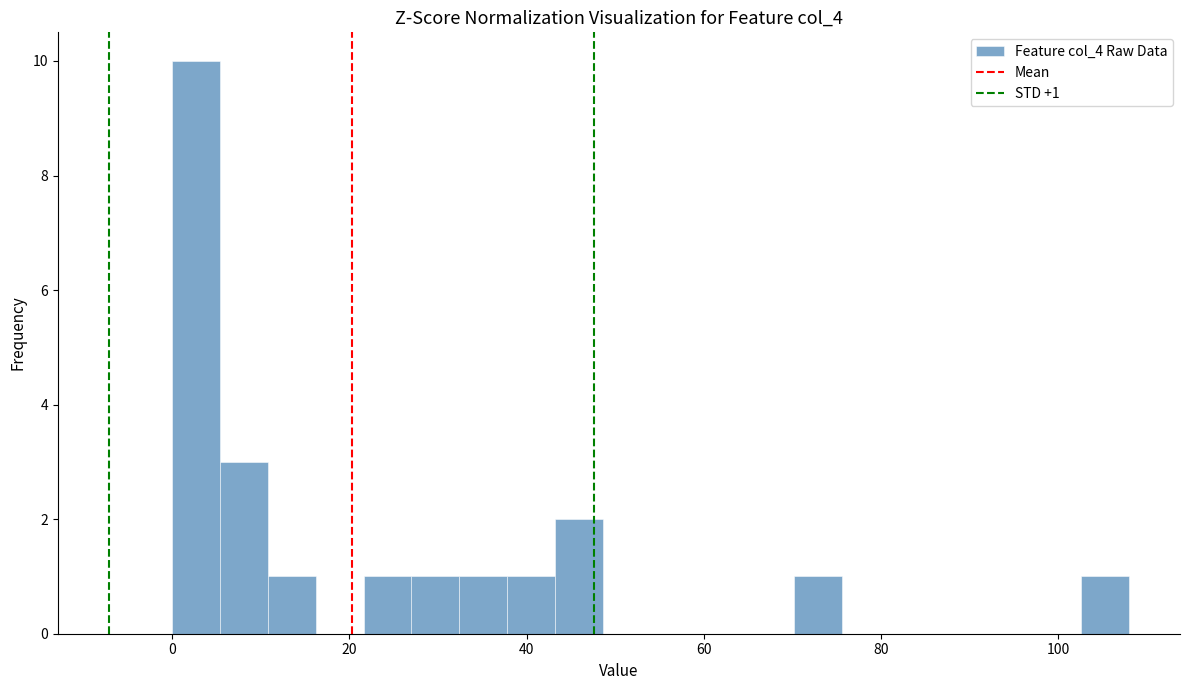

Around what value on the x-axis is the tallest bar? Give the approximate position of its centre, as read against the axis.

2